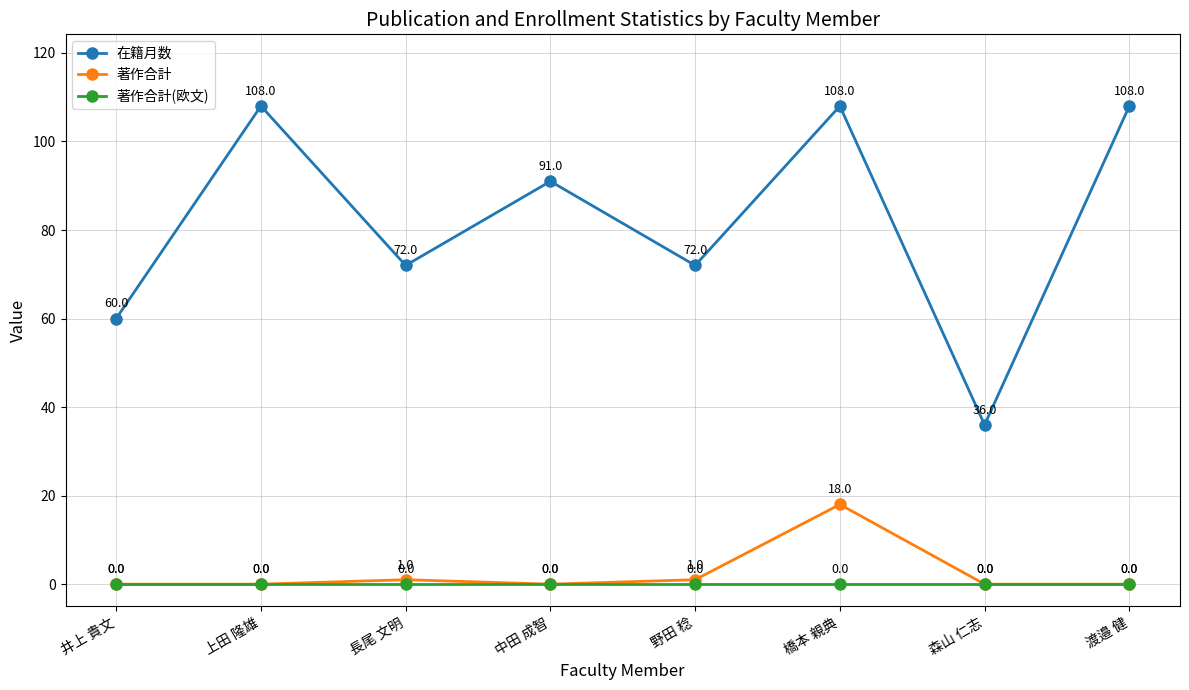

What are all the series names shown in the legend?

在籍月数, 著作合計, 著作合計(欧文)